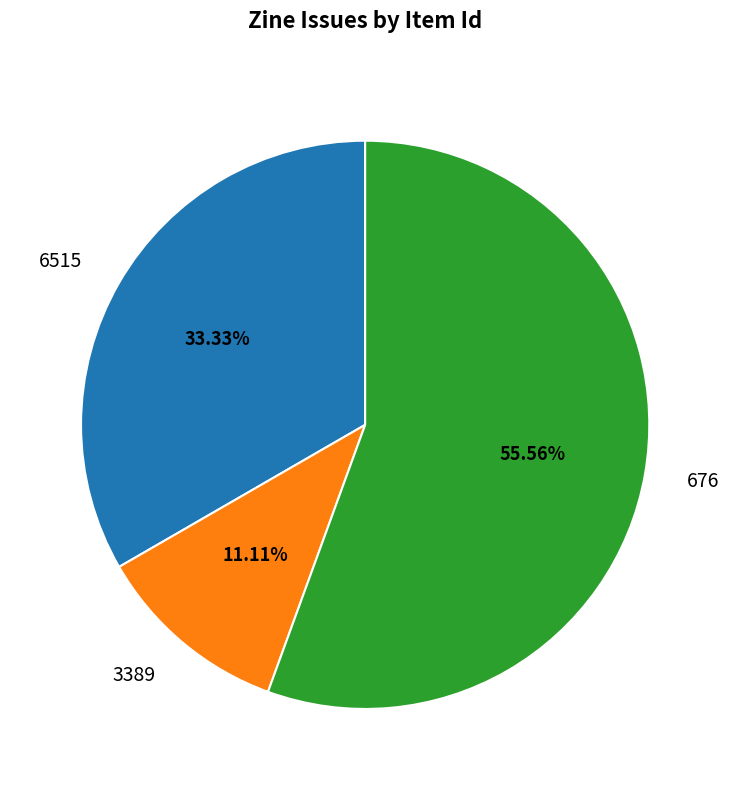

Which slice is the smallest?

3389